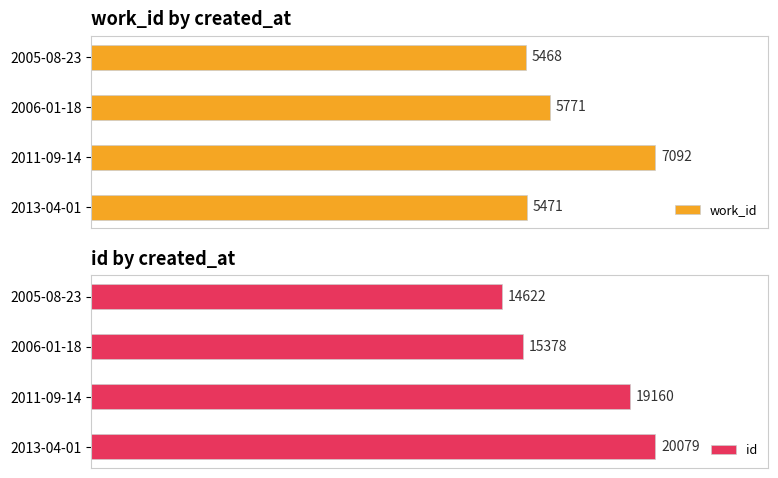

Reading left to right, list all the values displayed in this chart.

work_id: 5468	5771	7092	5471
id: 14622	15378	19160	20079